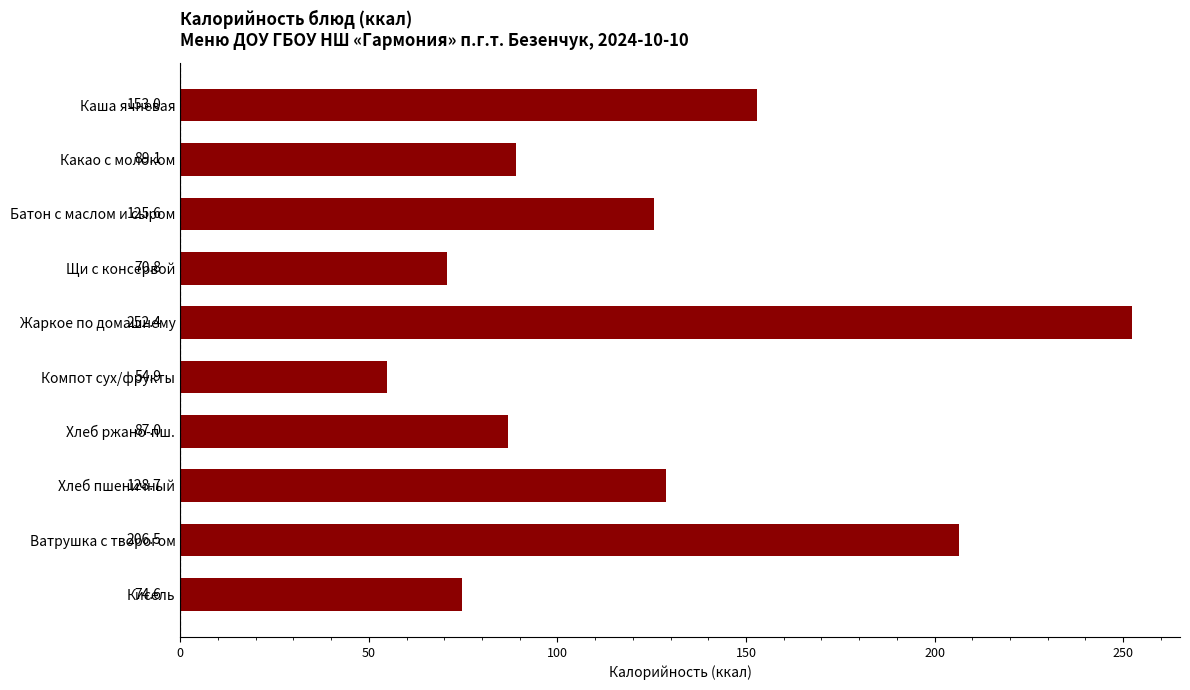

What is the average value?

124.3